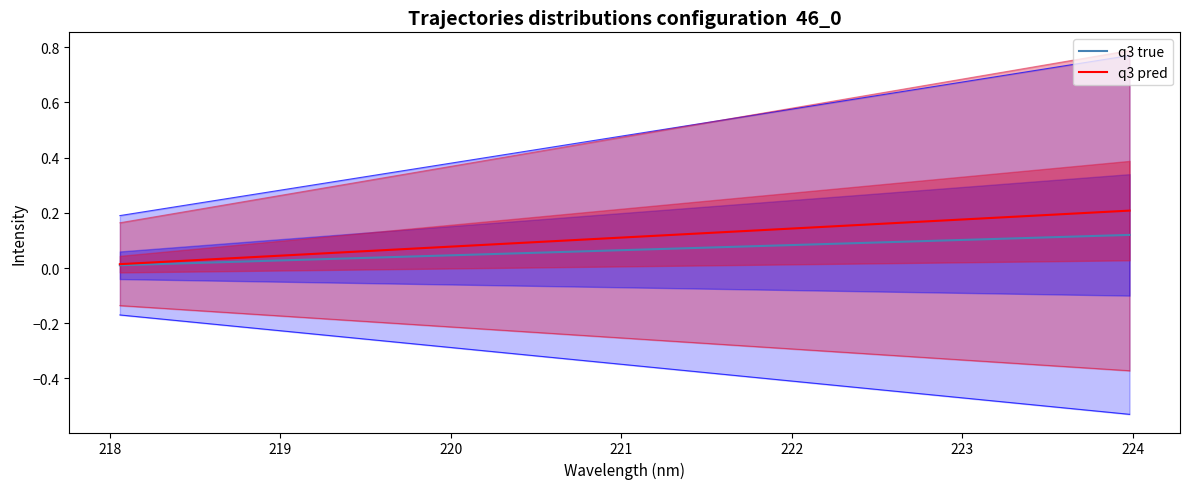

What is the maximum value for q3 true?

0.1